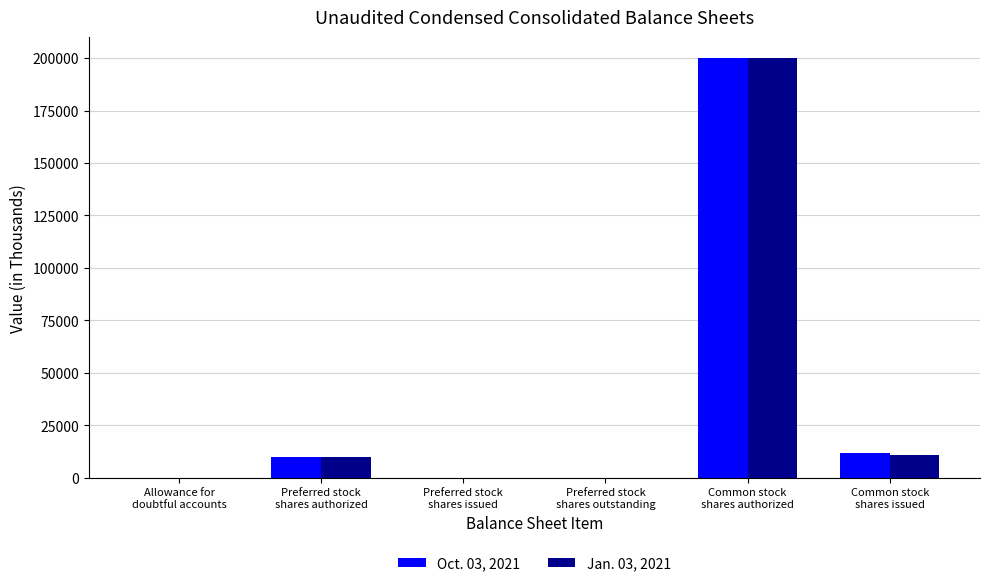

What is the maximum value shown in the chart?

200000